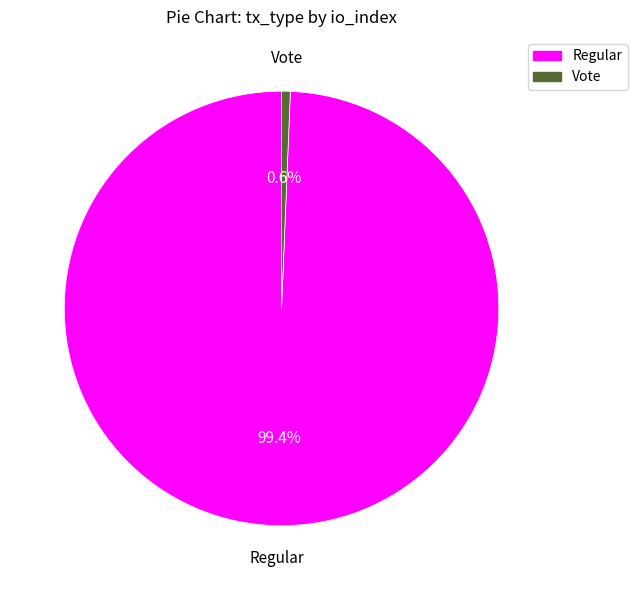

How many slices are in this pie chart?

2